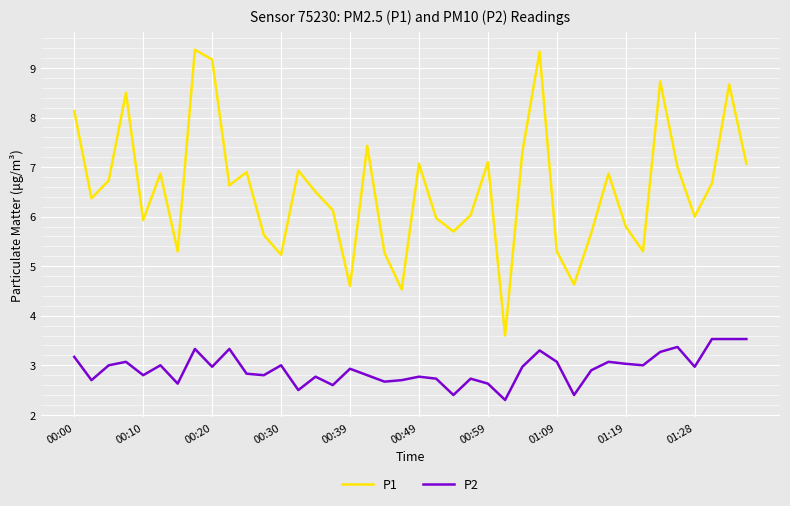

Which series has the largest total across all categories?

P1